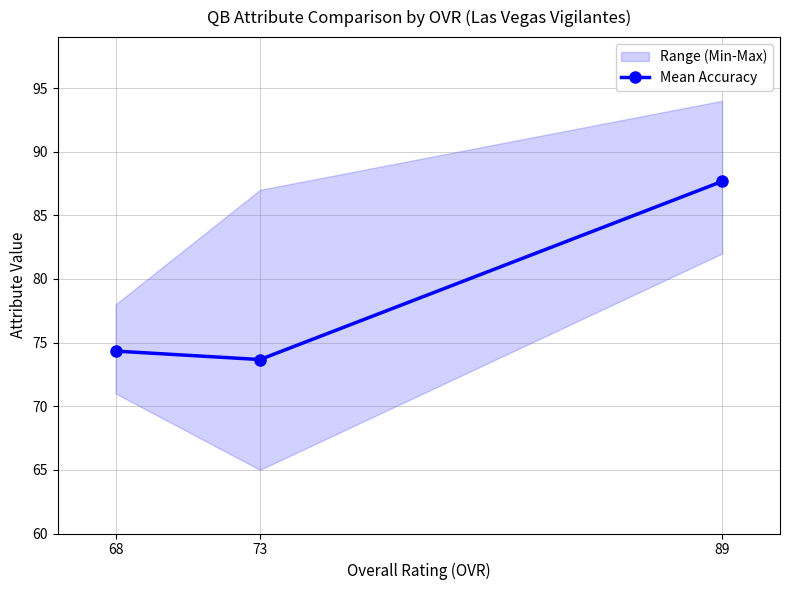

The value at 68 is 74.3. True or false?

True